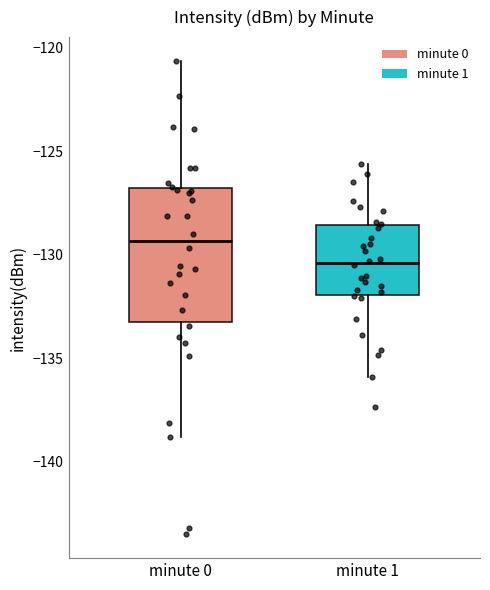

Reading left to right, transcribe this box plot: for each box, give where its median line is, the range the box spans, and where its two whiskers end, as read against the y-axis. The values are not printed on the chart, so give them approximately, as read against the axis.

minute 0: median -129.5, box -133.0 to -127.0, whiskers -139.0 to -120.5
minute 1: median -130.5, box -132.0 to -128.5, whiskers -136.0 to -125.5